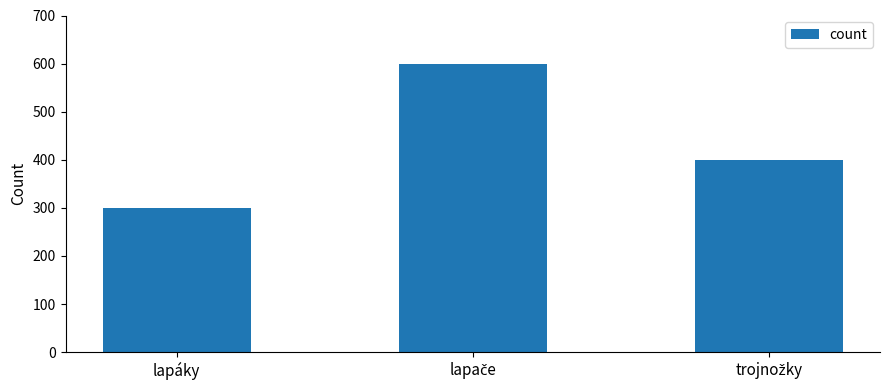

Which category has the lowest value across all series?

lapáky